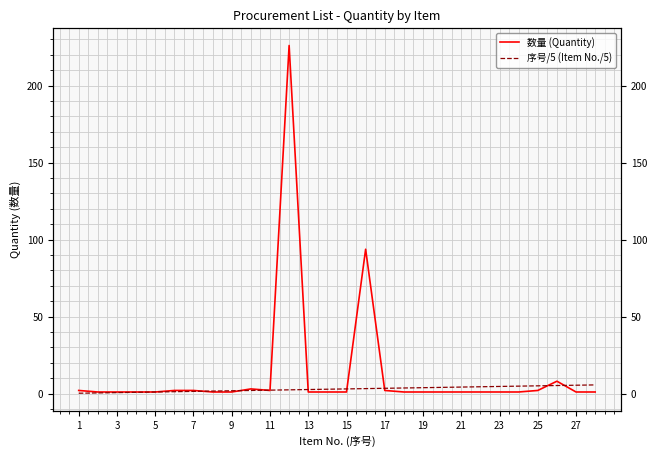

Is this an area chart (filled region under the line)?

No